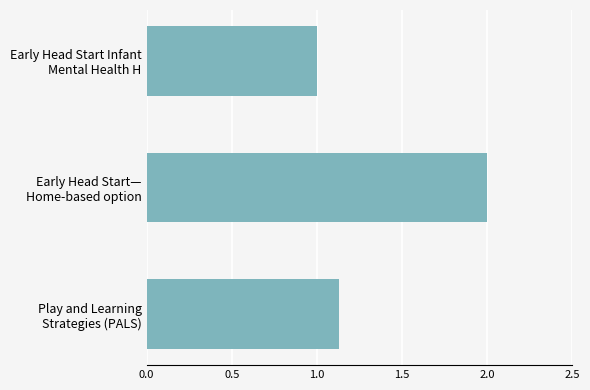

What is the maximum value shown in the chart?

2.0